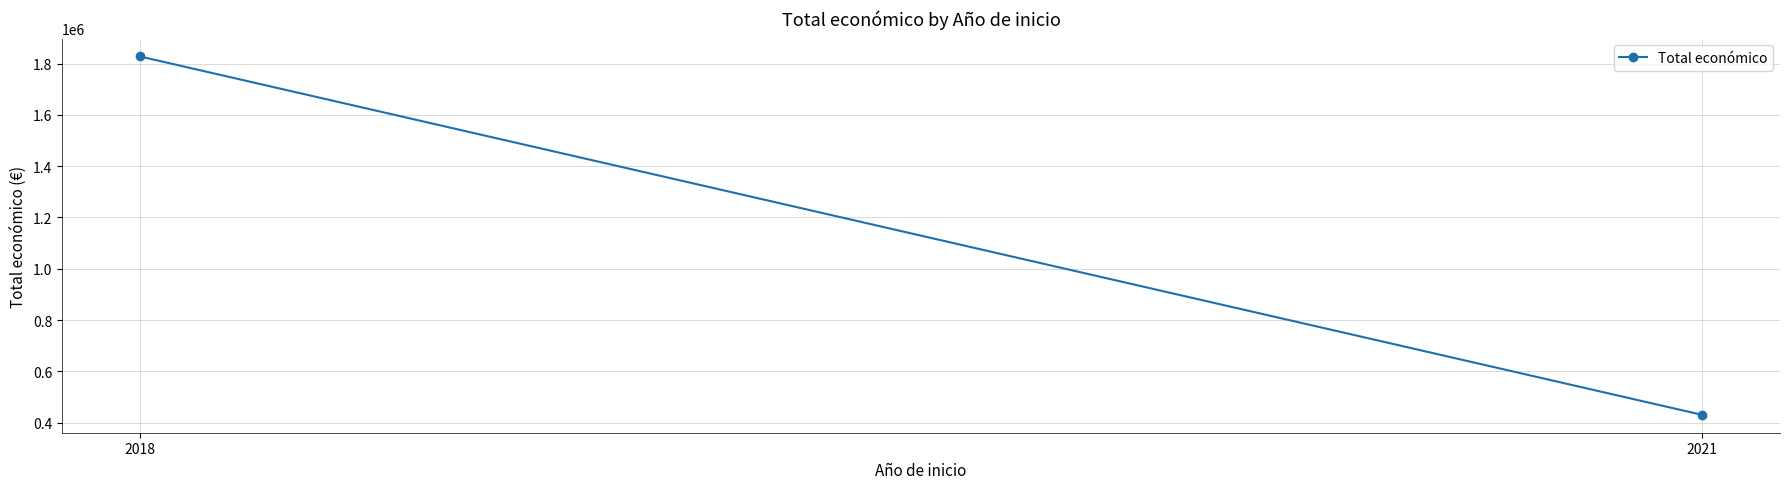

Which has a higher value, 2021 or 2018?

2018